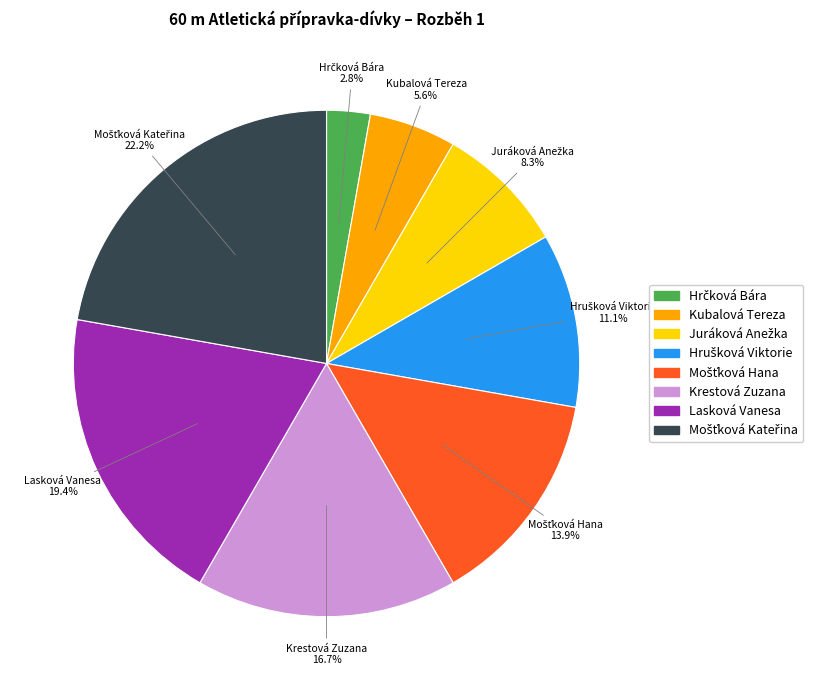

To the nearest percent, what is the average slice percentage?

12%